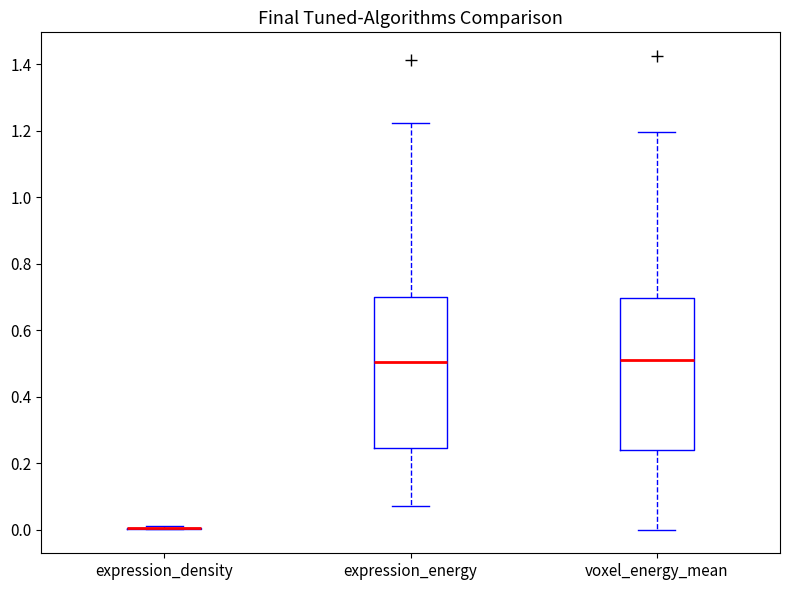

Reading left to right, read every box against the y-axis: the position of its median line, the range the box covers, and the ends of its whiskers. The values are not printed on the chart, so give them approximately, as read against the axis.

expression_density: box collapsed to a line at 0.00, whiskers 0.00 to 0.00
expression_energy: median 0.50, box 0.24 to 0.70, whiskers 0.06 to 1.22
voxel_energy_mean: median 0.50, box 0.24 to 0.70, whiskers 0.00 to 1.20